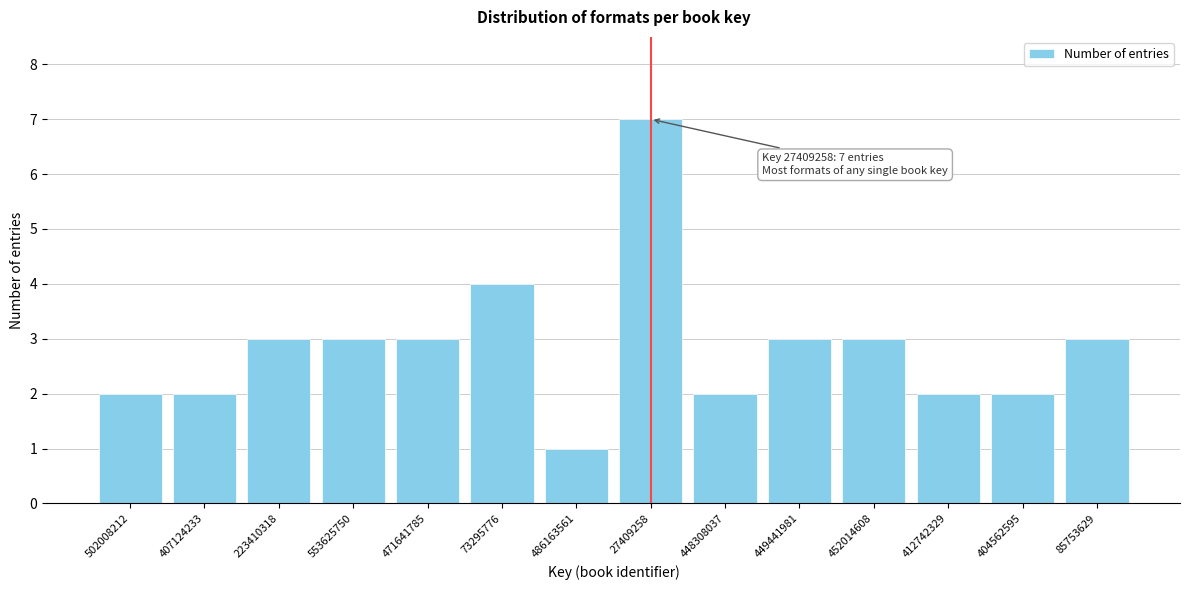

Reading left to right, what are all the values shown in this chart?

502008212=2	407124233=2	223410318=3	553625750=3	471641785=3	73295776=4	486163561=1	27409258=7	448308037=2	449441981=3	452014608=3	412742329=2	404562595=2	85753629=3